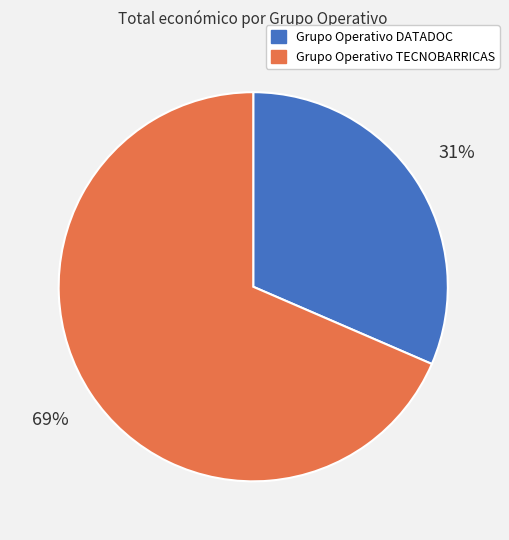

What percentage is the Grupo Operativo TECNOBARRICAS slice, to the nearest percent?

69%